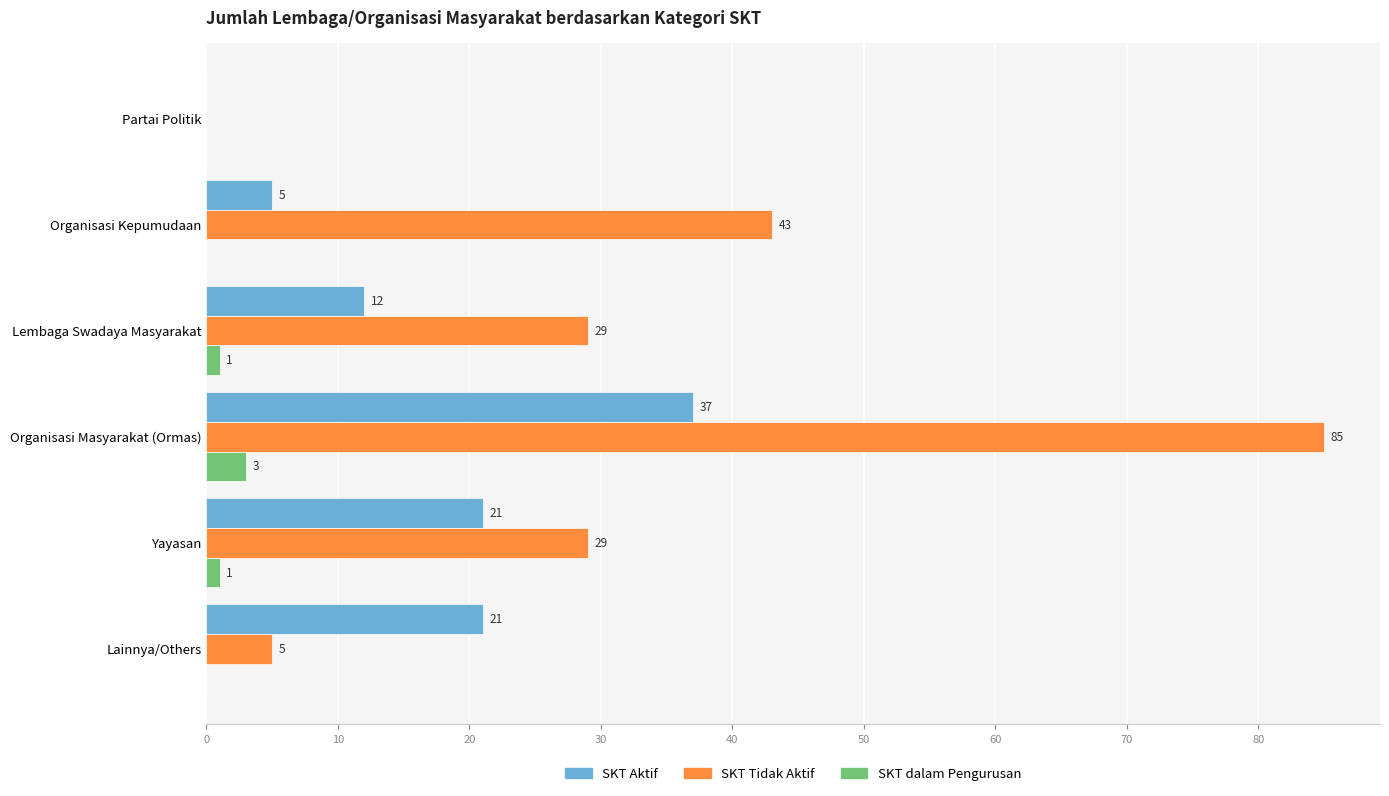

At which label does SKT Tidak Aktif reach its peak?

Organisasi Masyarakat (Ormas)